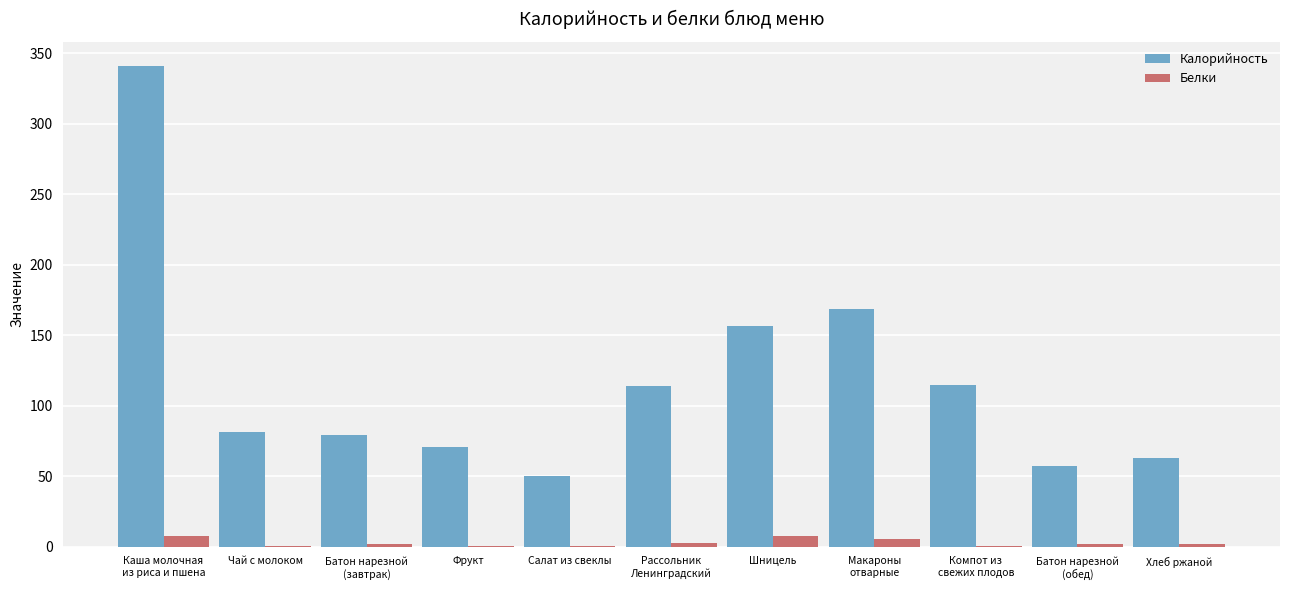

Which series changed the most between Рассольник
Ленинградский and Макароны
отварные?

Калорийность